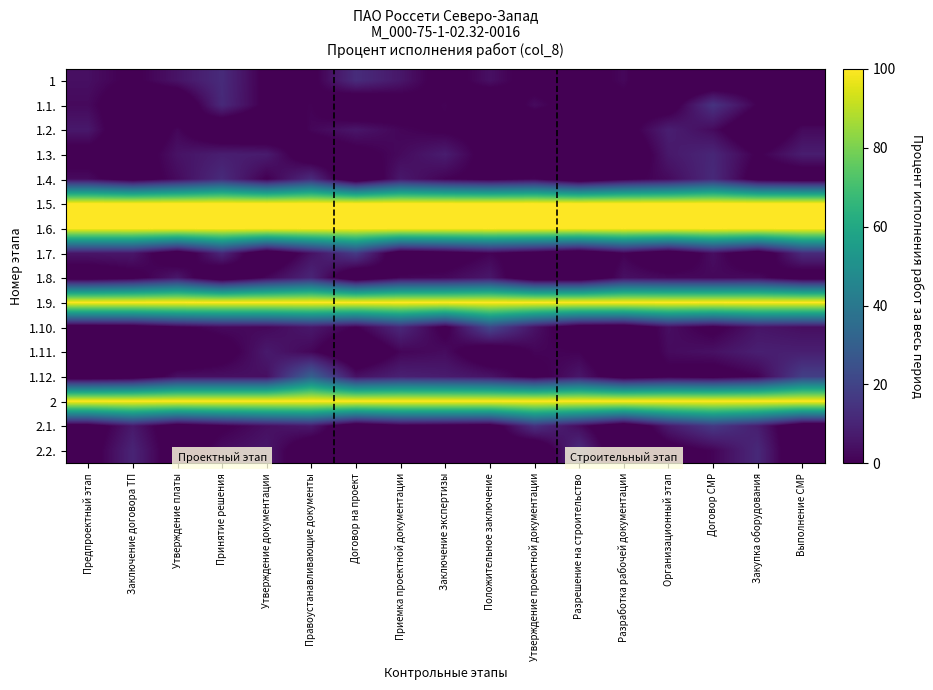

What is the difference between the highest and lowest values at Закупка оборудования?

110.0